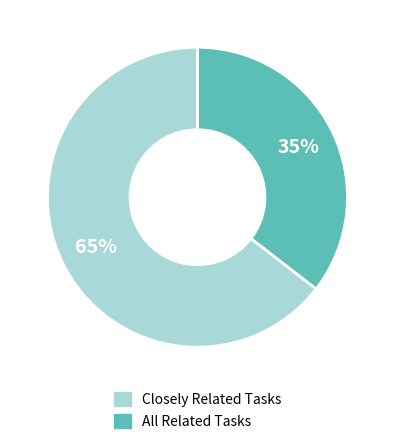

To the nearest percent, what is the average slice percentage?

50%